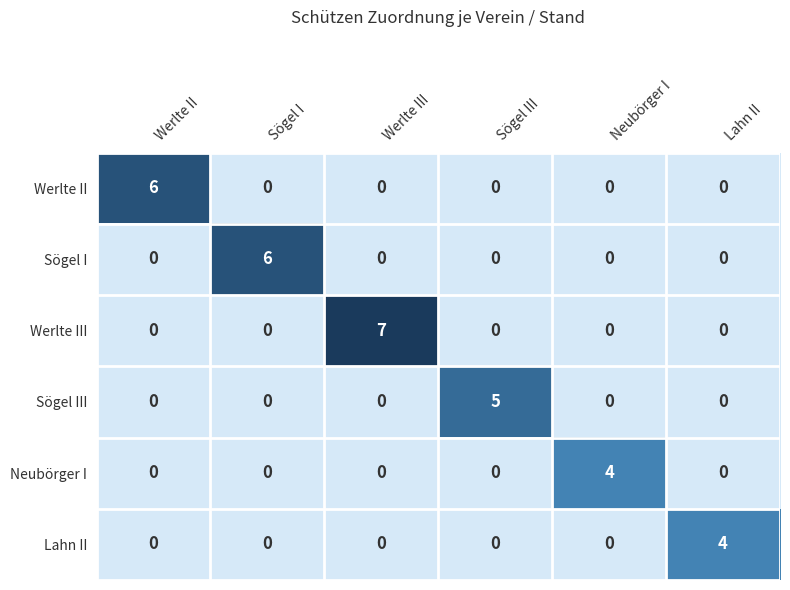

Count the Neubörger I values in the range 0 to 1.

5